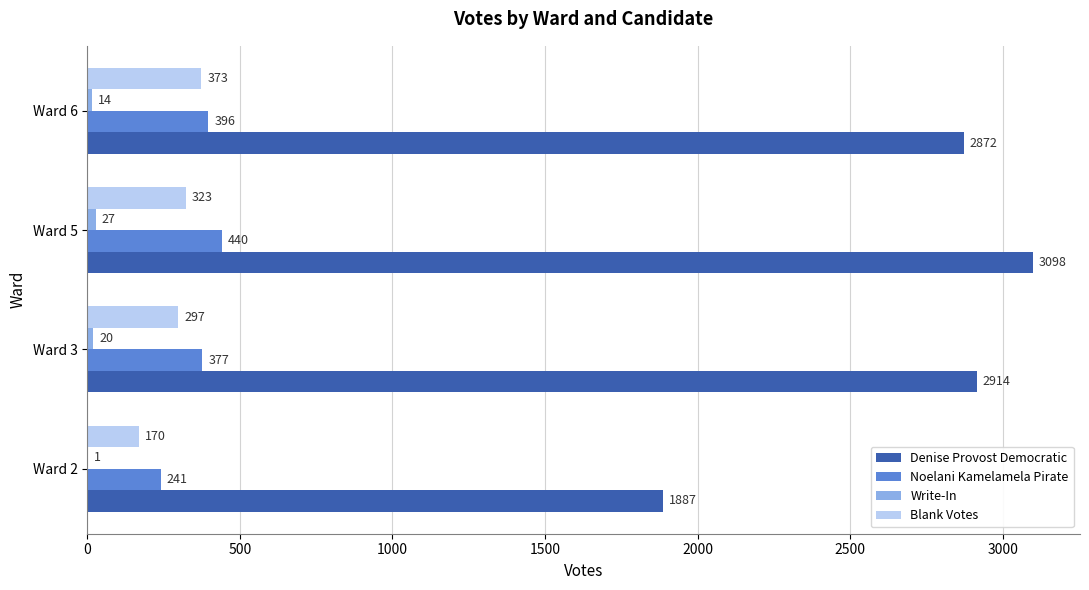

Count the Blank Votes values in the range 297 to 373.

3